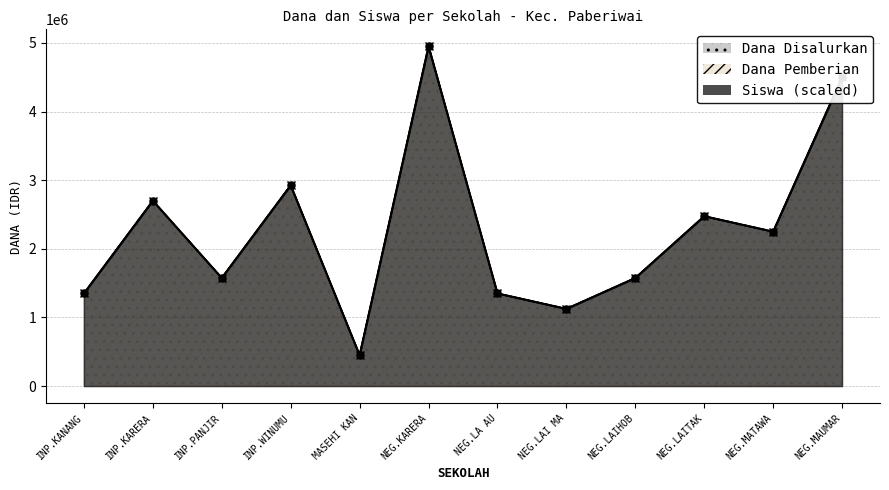

At which category does the chart reach its minimum across all series?

MASEHI KAN